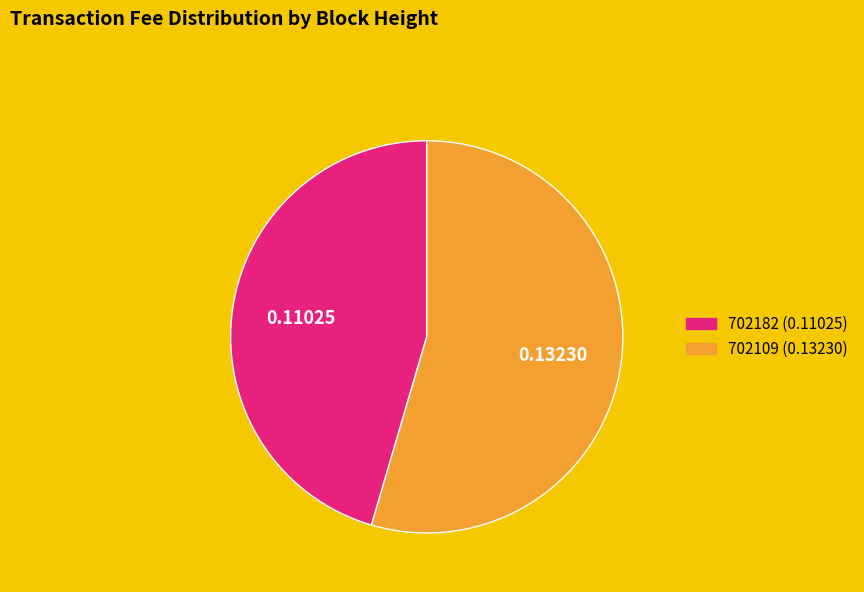

Is there any slice that represents more than half of the pie?

Yes